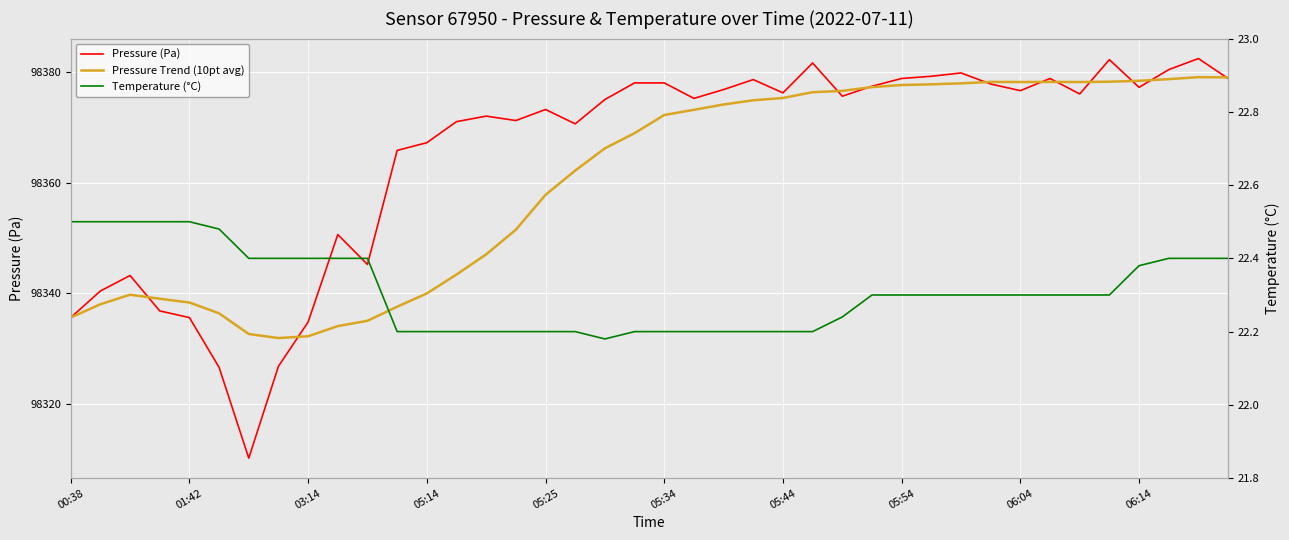

Is it true that Temperature (°C) equals 29.2 at 25?

False